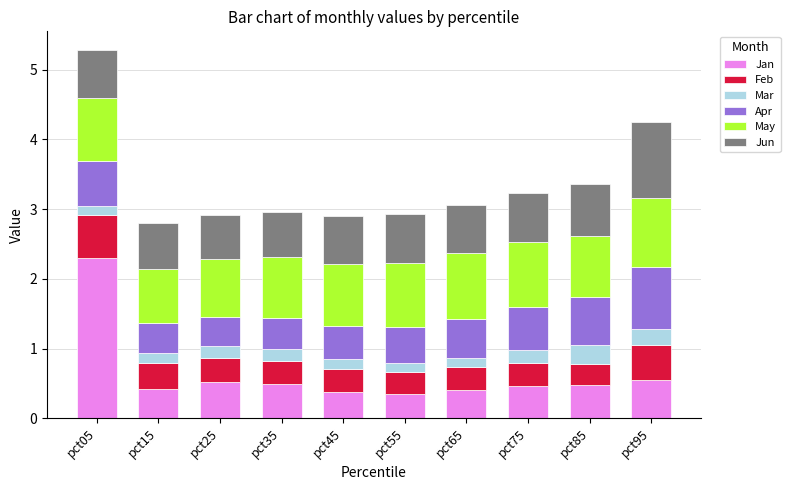

What is the total value across all series at pct85?

3.4